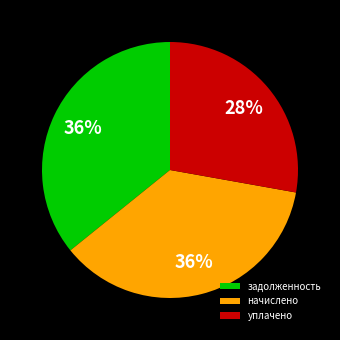

Is there a majority slice in this chart?

No